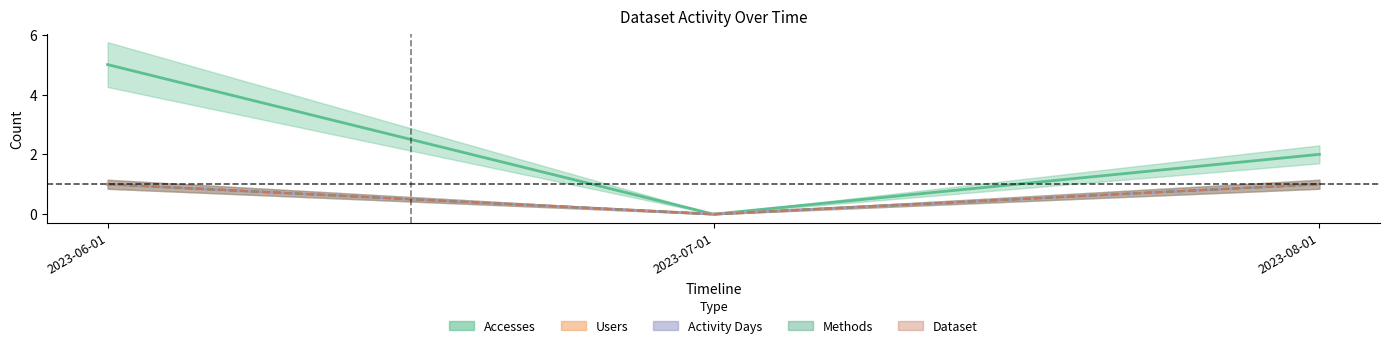

At which category is the sum across all series the highest?

2023-06-01